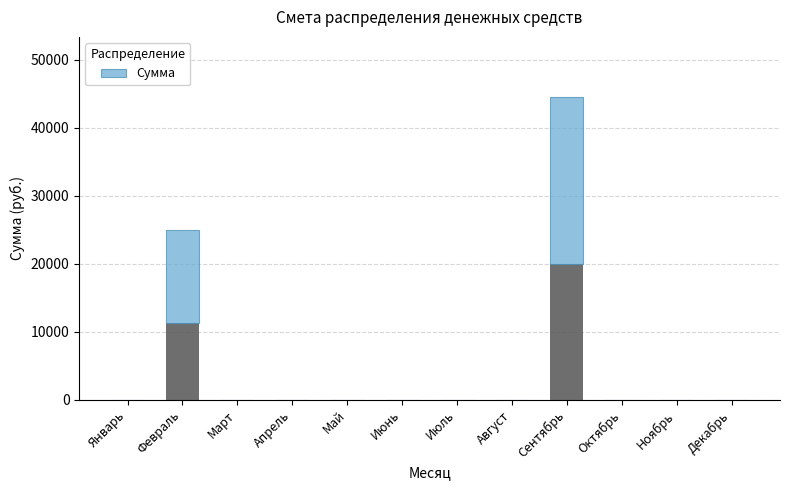

Is it true that the value at Декабрь is 0?

True